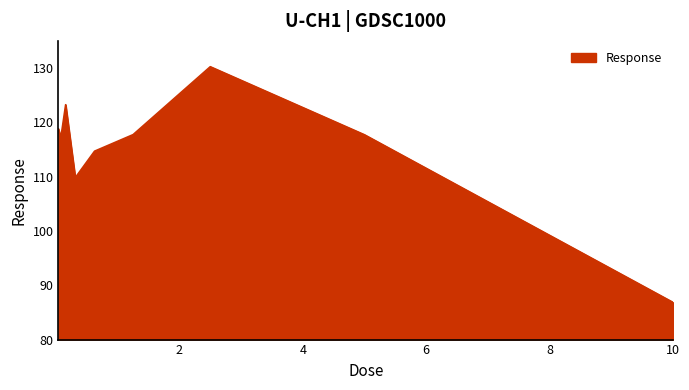

What is the greatest value displayed?

130.2